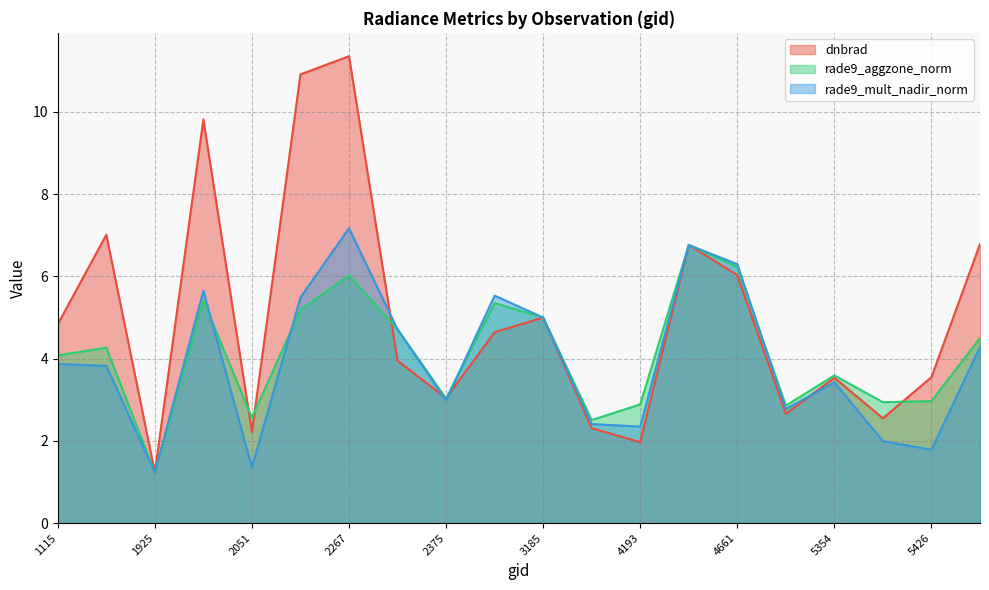

Is it true that rade9_mult_nadir_norm equals 2.3 at 5354?

False